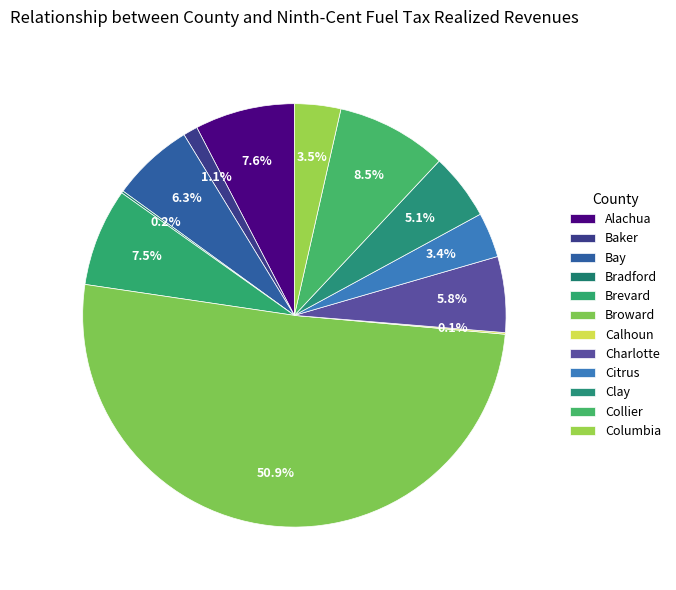

What portion of the pie excludes Columbia?

96.5%